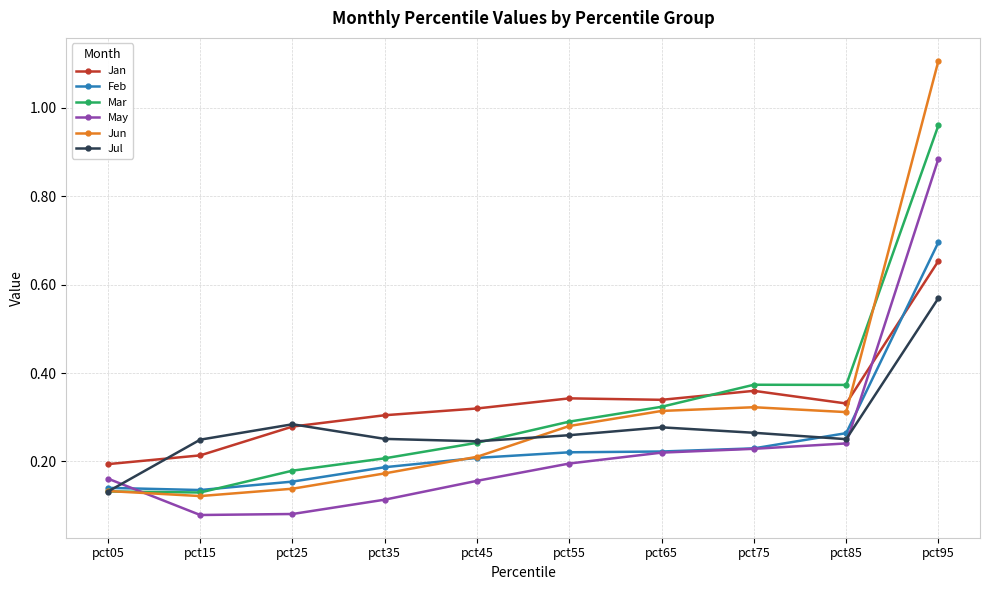

True or false: Jan has more than 0 interior local peaks.

True